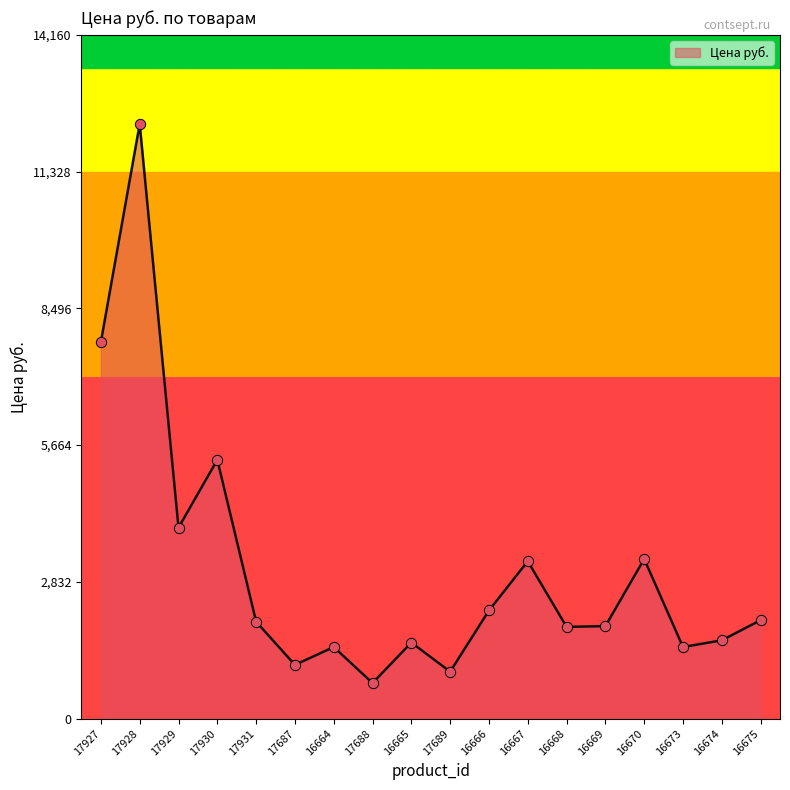

Between 16673 and 16674, which is larger?

16674